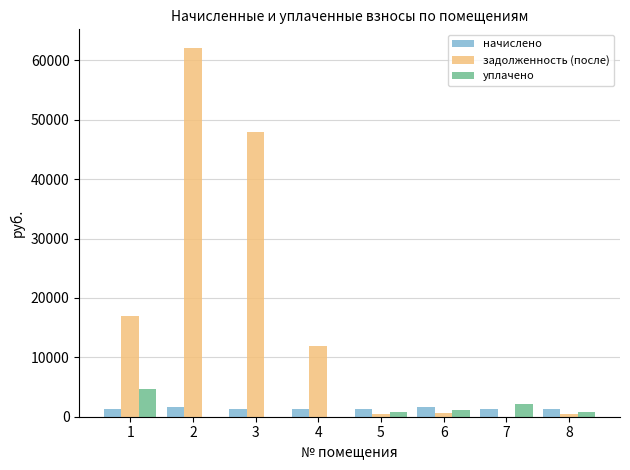

What is the highest value of the начислено series?

1700.4